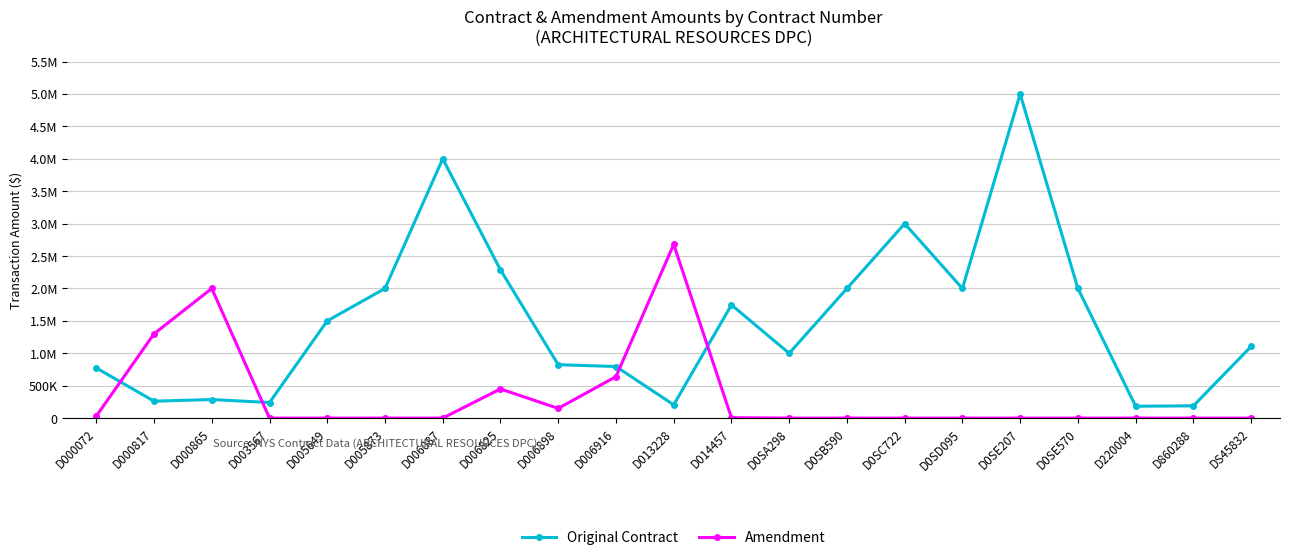

What is the label of the 9th point from the right?

D0SA298